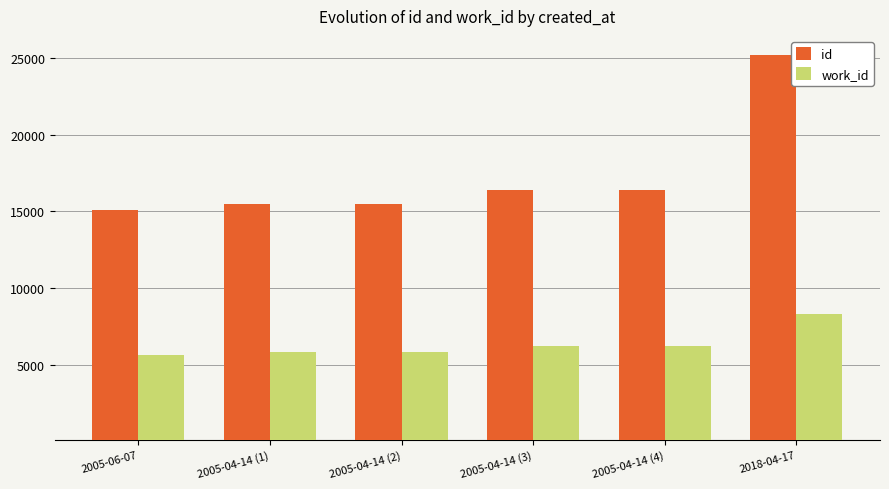

How many bars are there in each group?

2